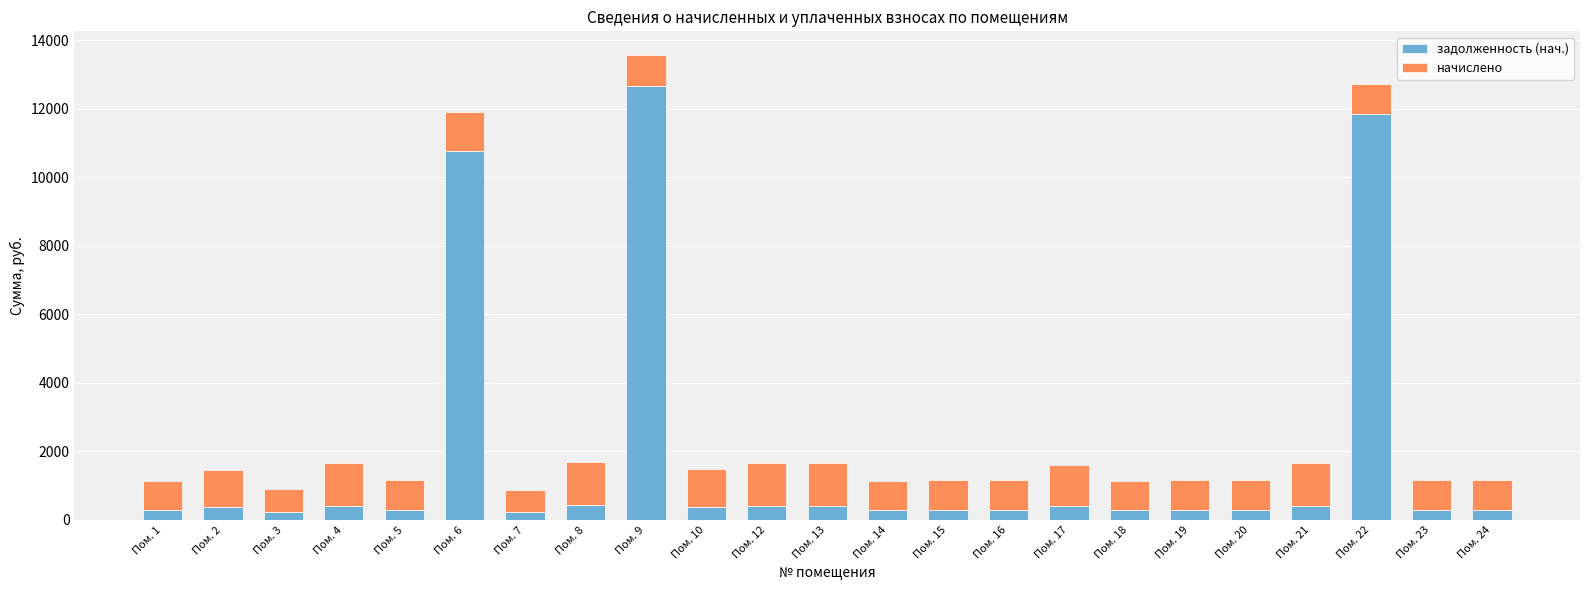

At which category is the sum across all series the highest?

Пом. 9